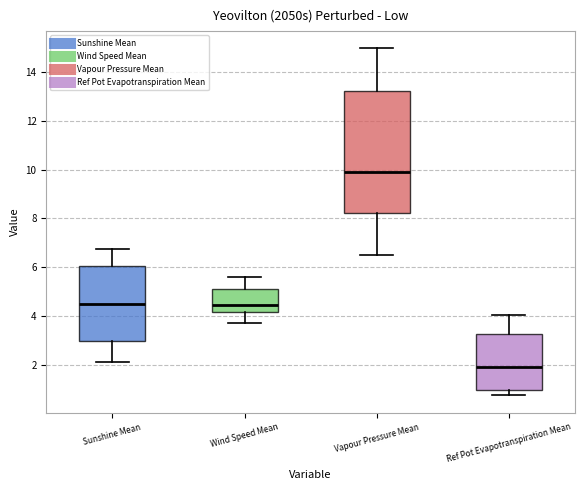

Reading left to right, read every box against the y-axis: the position of its median line, the range the box covers, and the ends of its whiskers. The values are not printed on the chart, so give them approximately, as read against the axis.

Sunshine Mean: median 4.4, box 3.0 to 6.0, whiskers 2.0 to 6.8
Wind Speed Mean: median 4.4, box 4.2 to 5.0, whiskers 3.8 to 5.6
Vapour Pressure Mean: median 10.0, box 8.2 to 13.2, whiskers 6.4 to 15.0
Ref Pot Evapotranspiration Mean: median 1.8, box 1.0 to 3.2, whiskers 0.8 to 4.0